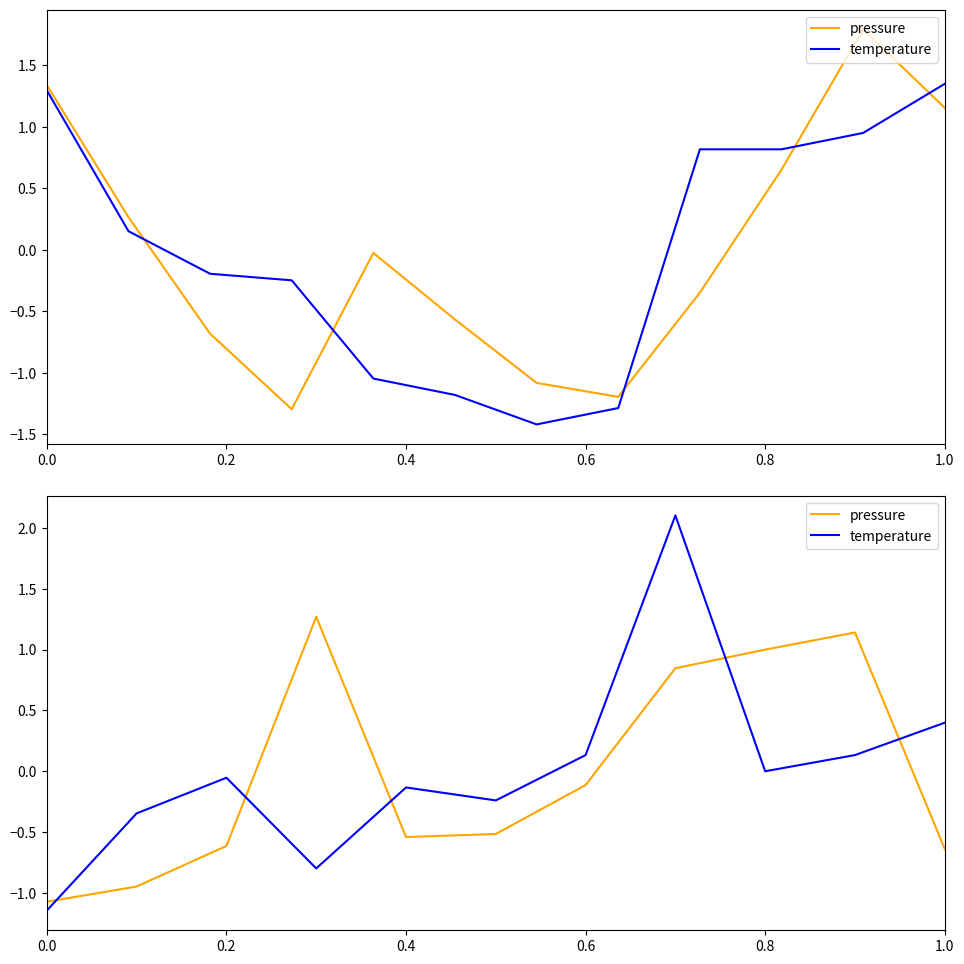

What is the difference between the maximum and minimum values in the pressure series?

2.3